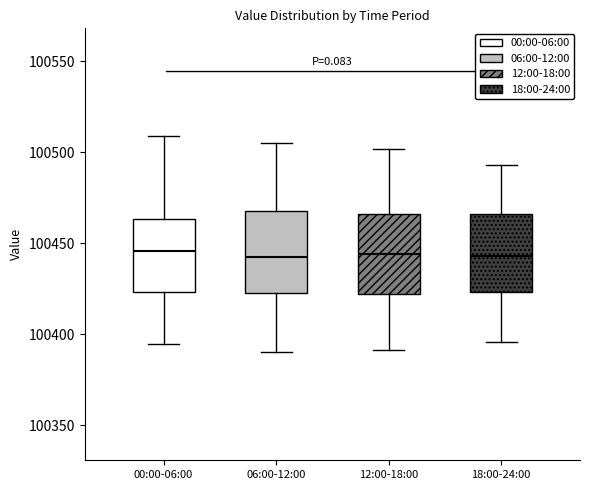

Reading left to right, transcribe this box plot: for each box, give where its median line is, the range the box spans, and where its two whiskers end, as read against the y-axis. The values are not printed on the chart, so give them approximately, as read against the axis.

00:00-06:00: median 100445, box 100425 to 100465, whiskers 100395 to 100510
06:00-12:00: median 100445, box 100425 to 100470, whiskers 100390 to 100505
12:00-18:00: median 100445, box 100420 to 100465, whiskers 100390 to 100500
18:00-24:00: median 100445, box 100425 to 100465, whiskers 100395 to 100495